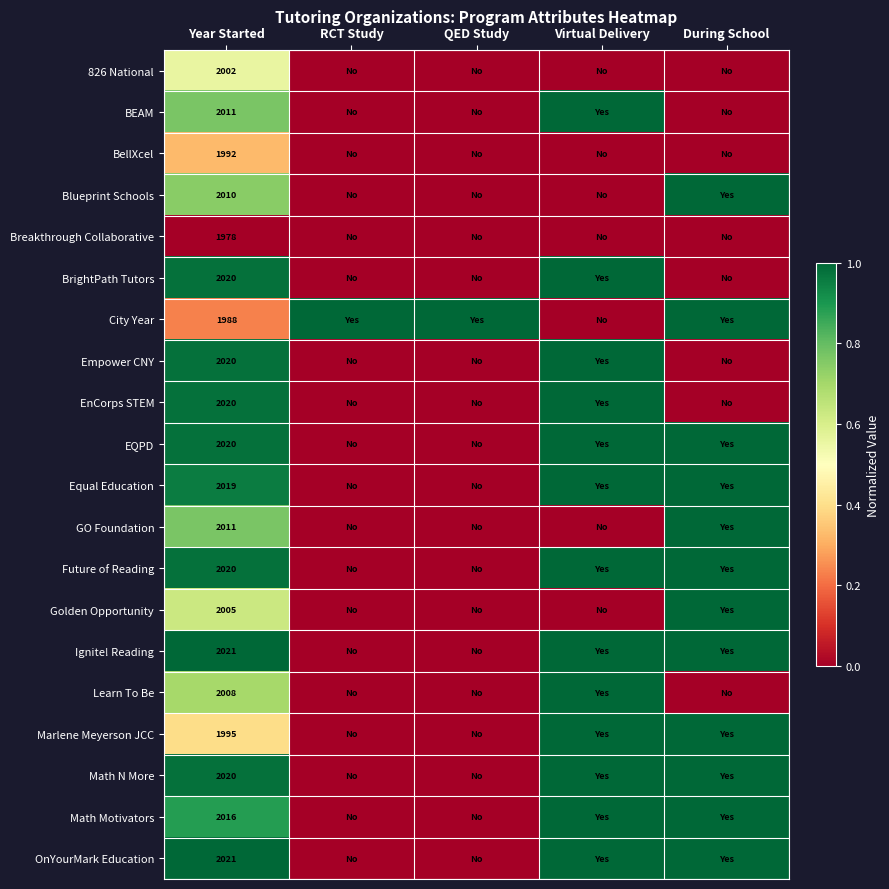

True or false: Golden Opportunity has a value of 1289 at Year Started.

False